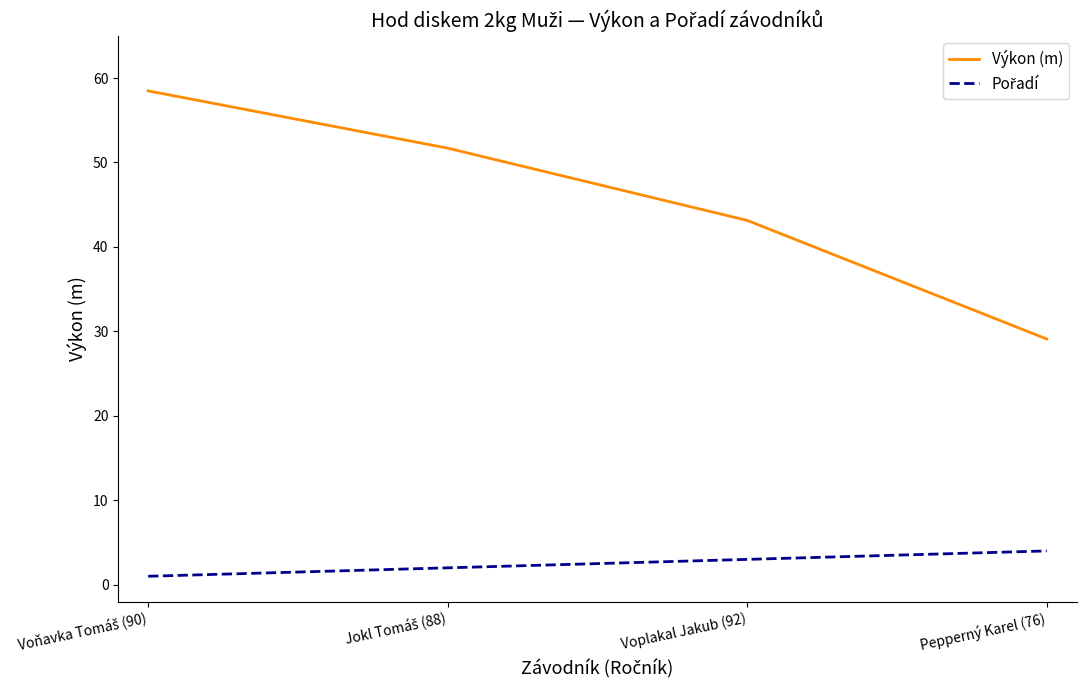

What is the difference between the maximum and minimum values in the Výkon (m) series?

29.4